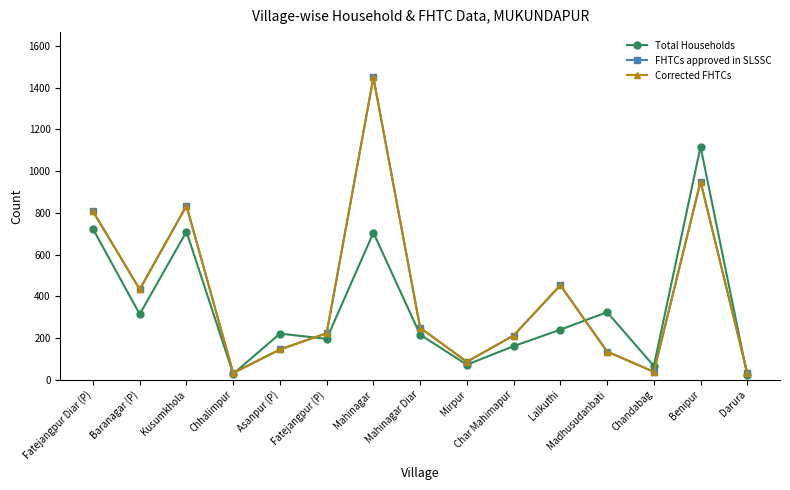

Which category has the highest value across all series?

Mahinagar